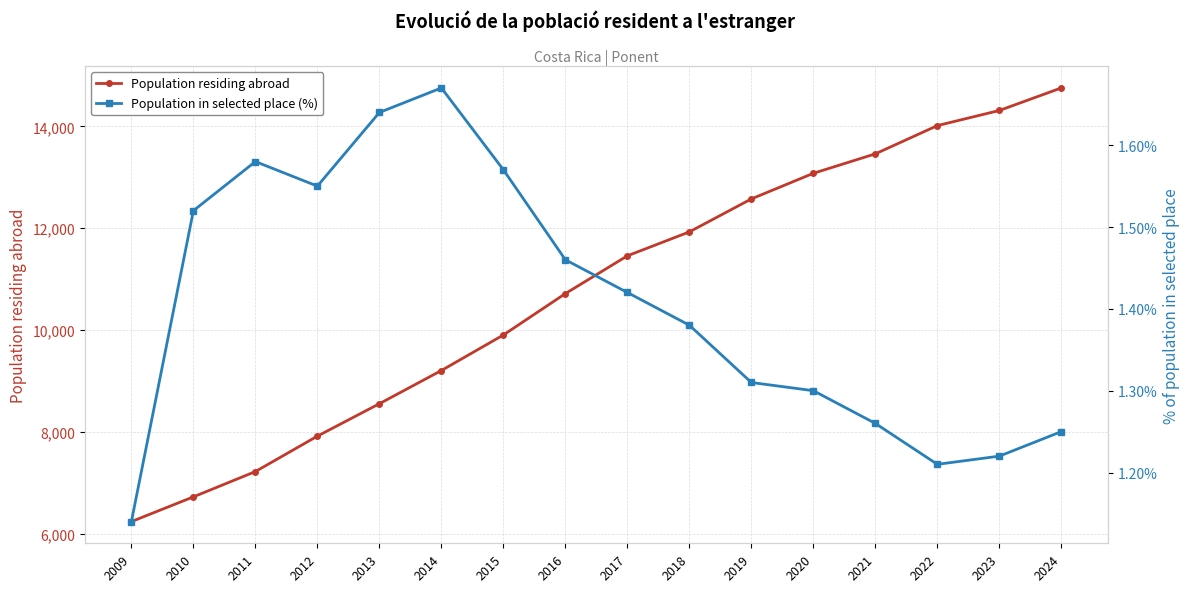

Reading right to left, transcribe all the data shown in this chart.

Population residing abroad: 14754.0	14311.0	14014.0	13459.0	13077.0	12574.0	11926.0	11456.0	10714.0	9901.0	9203.0	8551.0	7914.0	7218.0	6721.0	6235.0
Population in selected place (%): 1.2	1.2	1.2	1.3	1.3	1.3	1.4	1.4	1.5	1.6	1.7	1.6	1.6	1.6	1.5	1.1